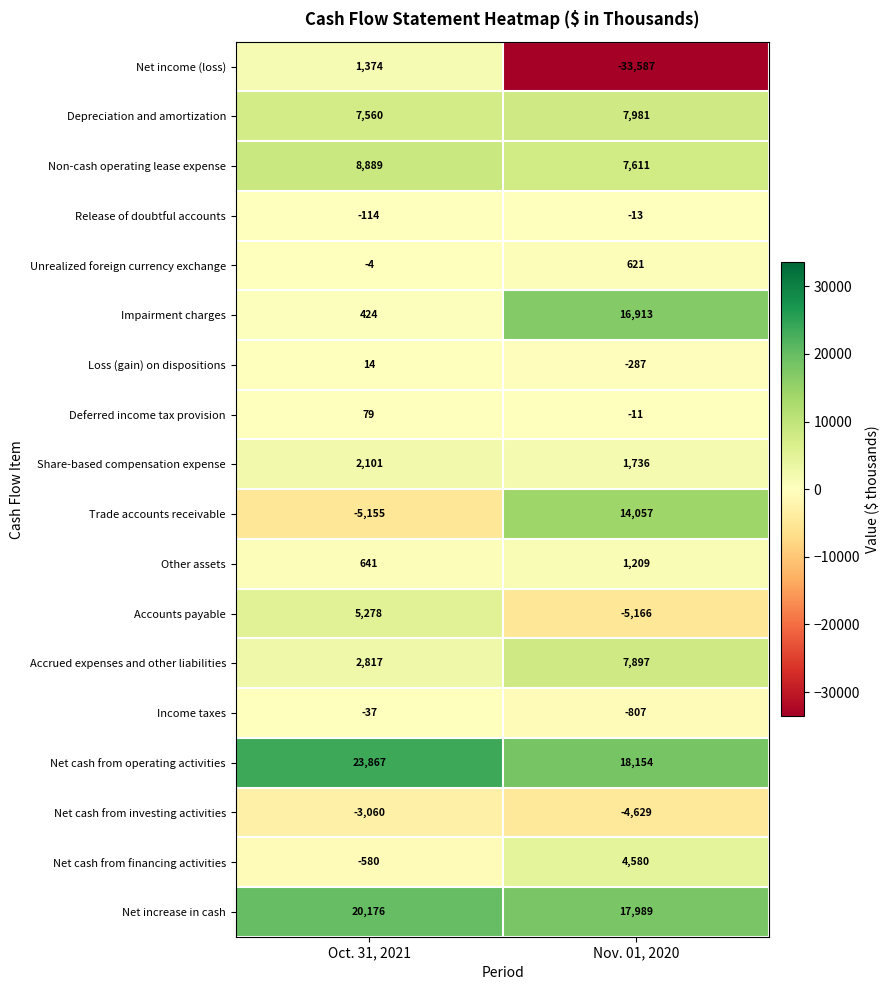

Which series has the largest range (max minus min)?

Net income (loss)